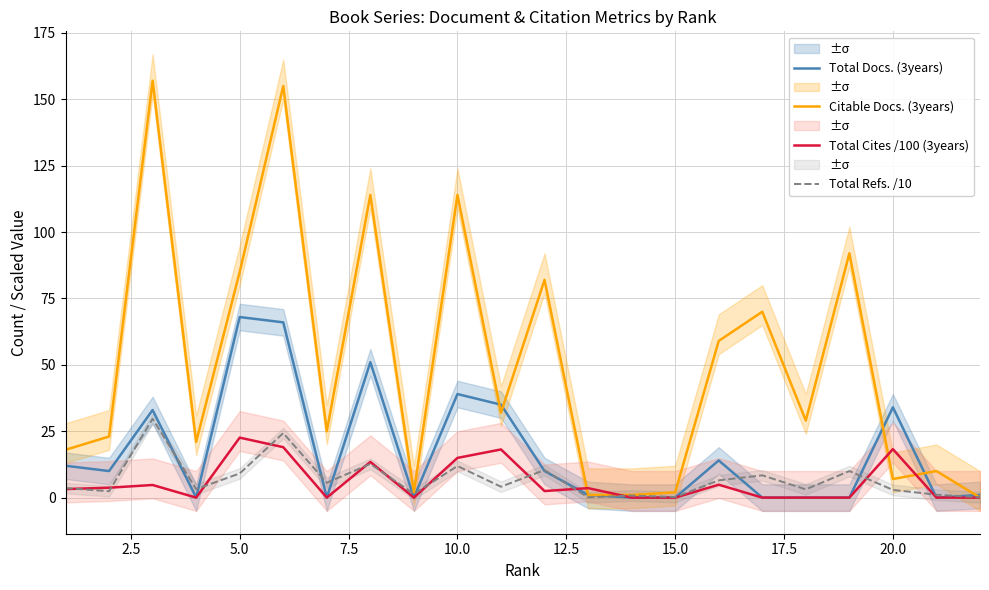

Is it true that Total Cites /100 (3years) equals 6.5 at 5.0?

False